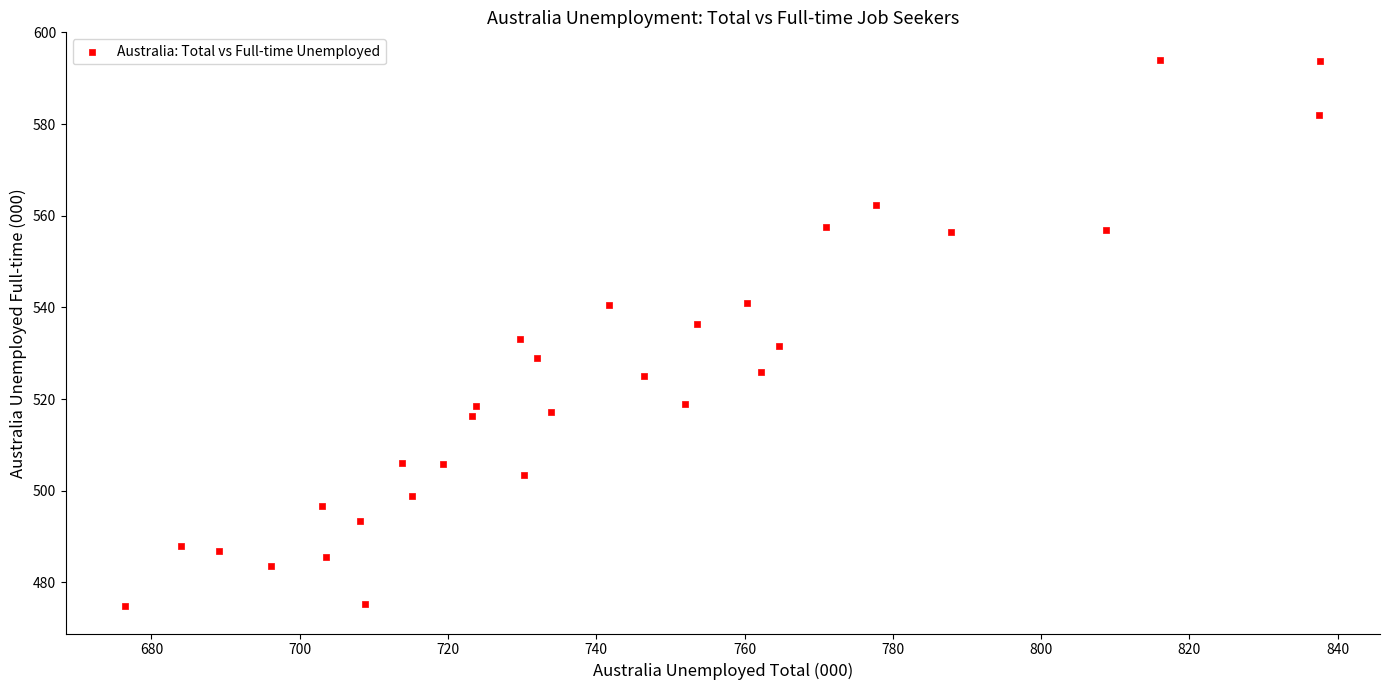

What is the range of X values (max minus min)?

161.1